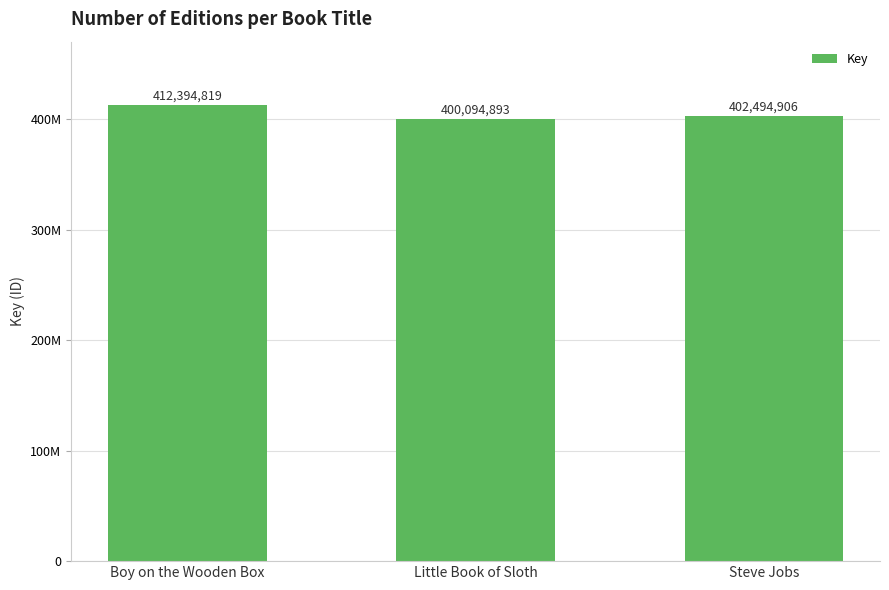

At which label does the data first exceed 402494906?

Boy on the Wooden Box